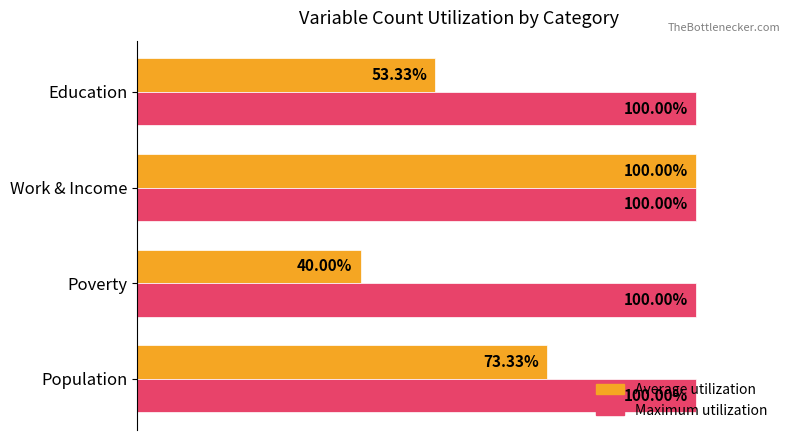

Which series has the largest total across all categories?

Maximum utilization